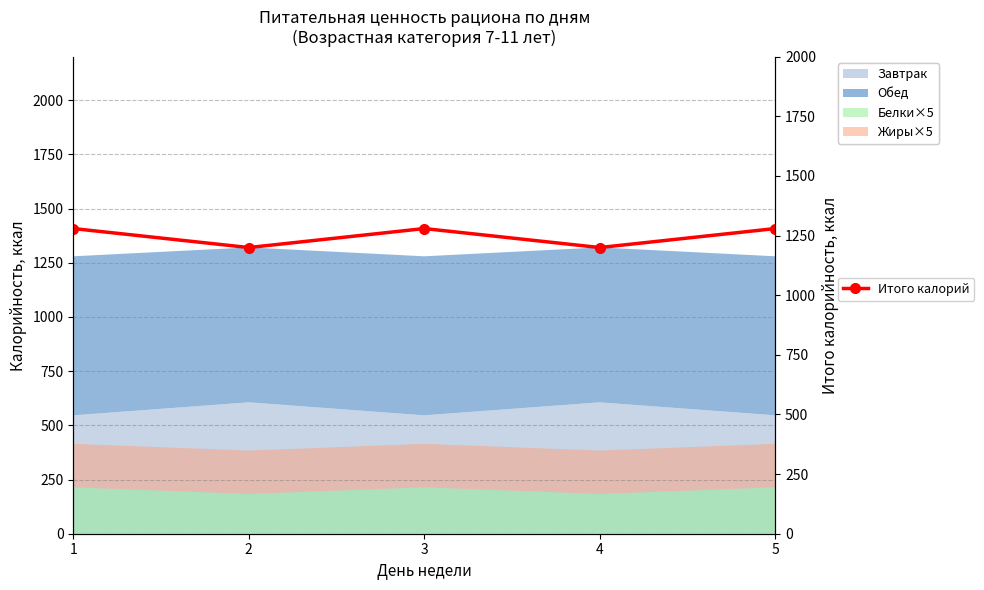

At which label does the data first exceed 1279?

1